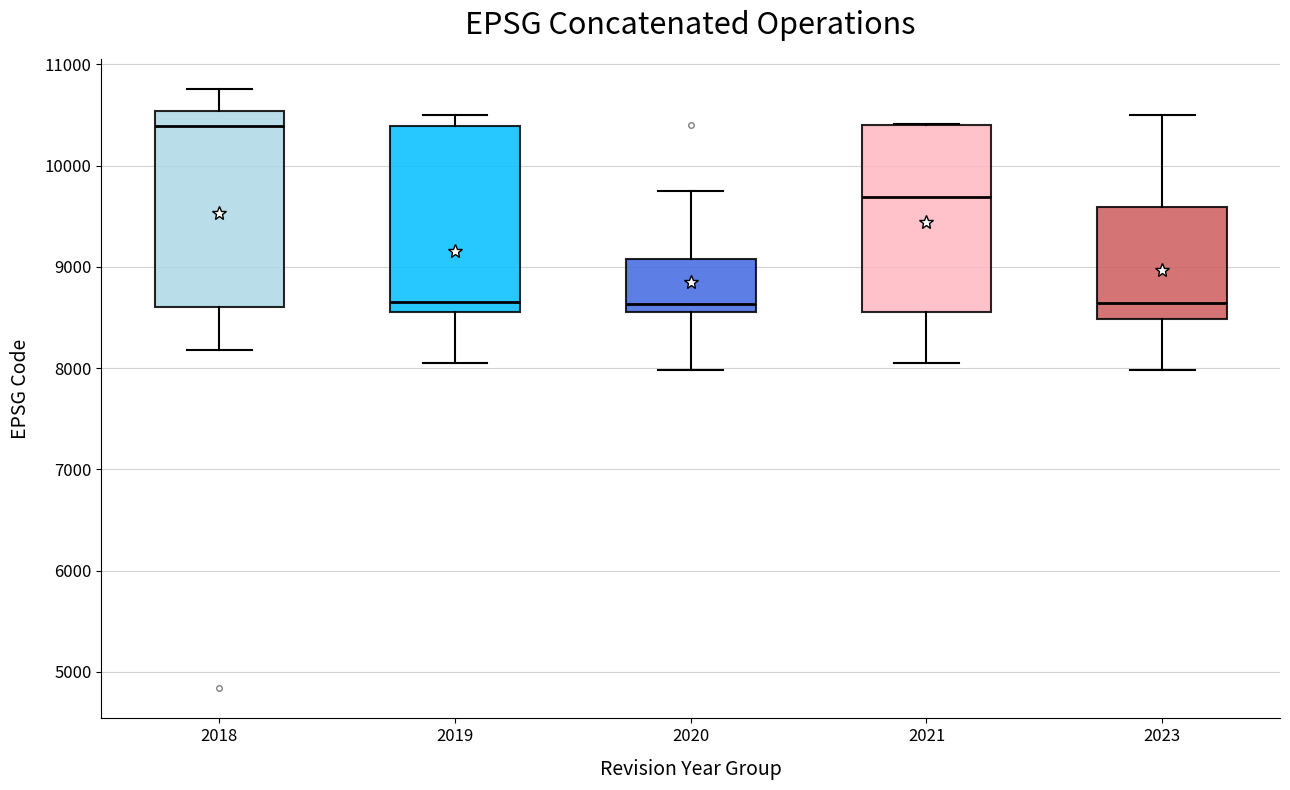

Reading left to right, transcribe this box plot: for each box, give where its median line is, the range the box spans, and where its two whiskers end, as read against the y-axis. The values are not printed on the chart, so give them approximately, as read against the axis.

2018: median 10400, box 8600 to 10500, whiskers 8200 to 10800
2019: median 8700, box 8600 to 10400, whiskers 8000 to 10500
2020: median 8600 (just above the box's lower edge), box 8600 to 9100, whiskers 8000 to 9800
2021: median 9700, box 8600 to 10400, whiskers 8000 to 10400
2023: median 8600, box 8500 to 9600, whiskers 8000 to 10500